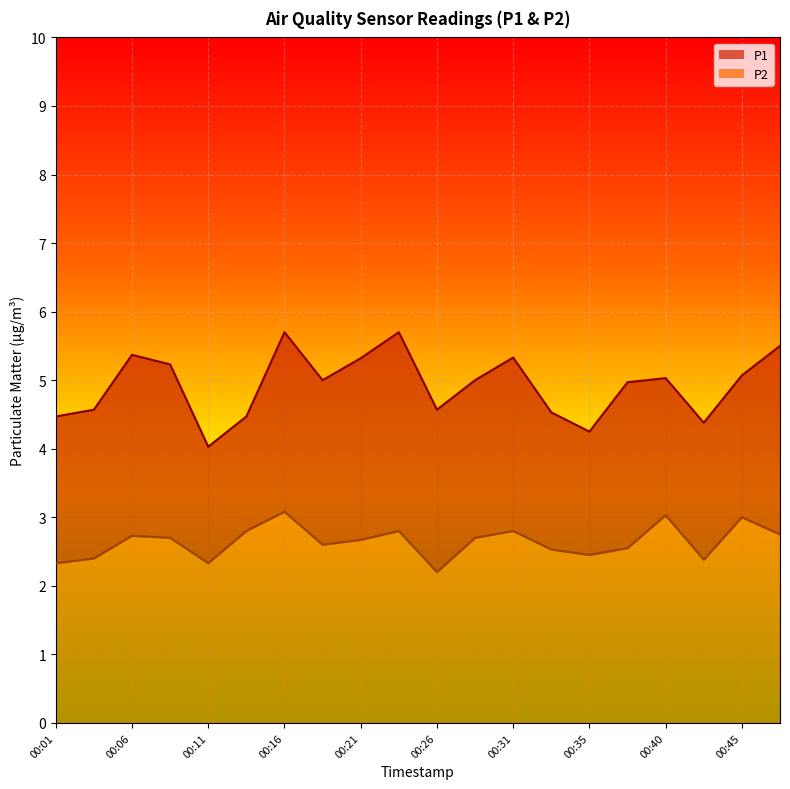

What is the sum of all P1 values?

98.5